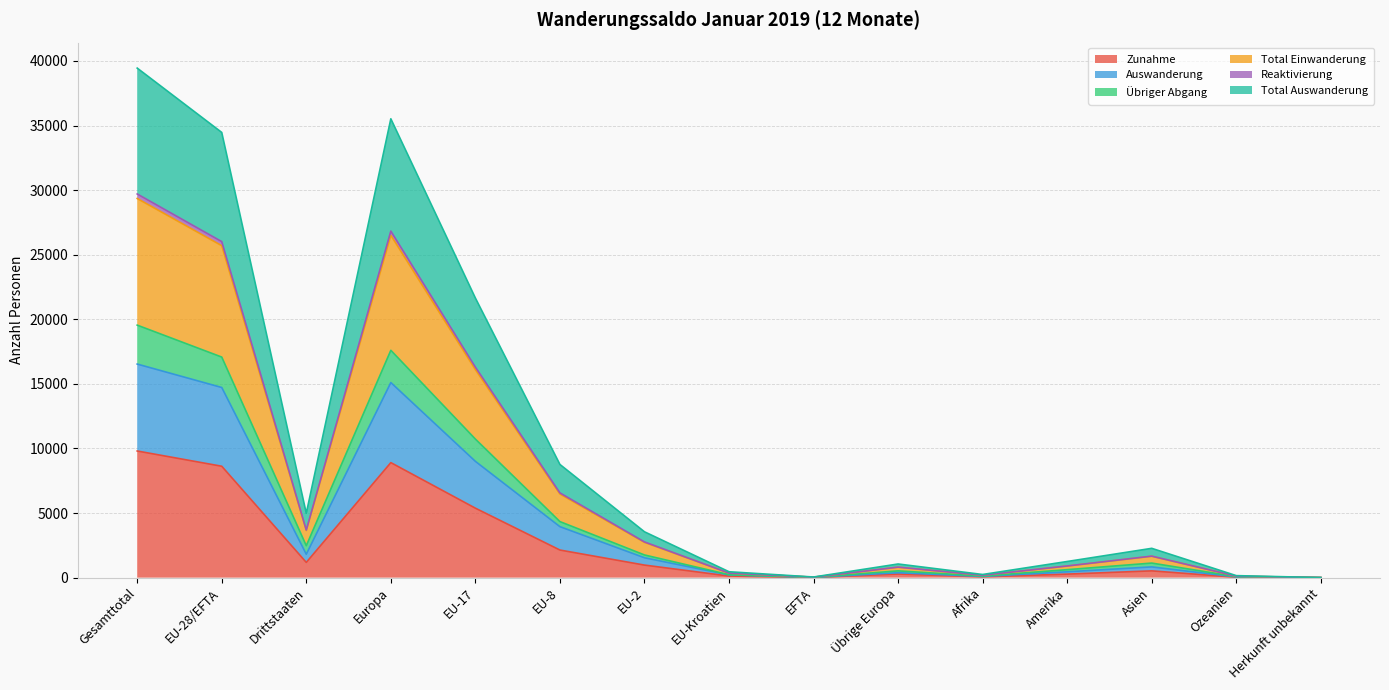

Between Asien and Ozeanien, which series saw the biggest shift?

Total Auswanderung